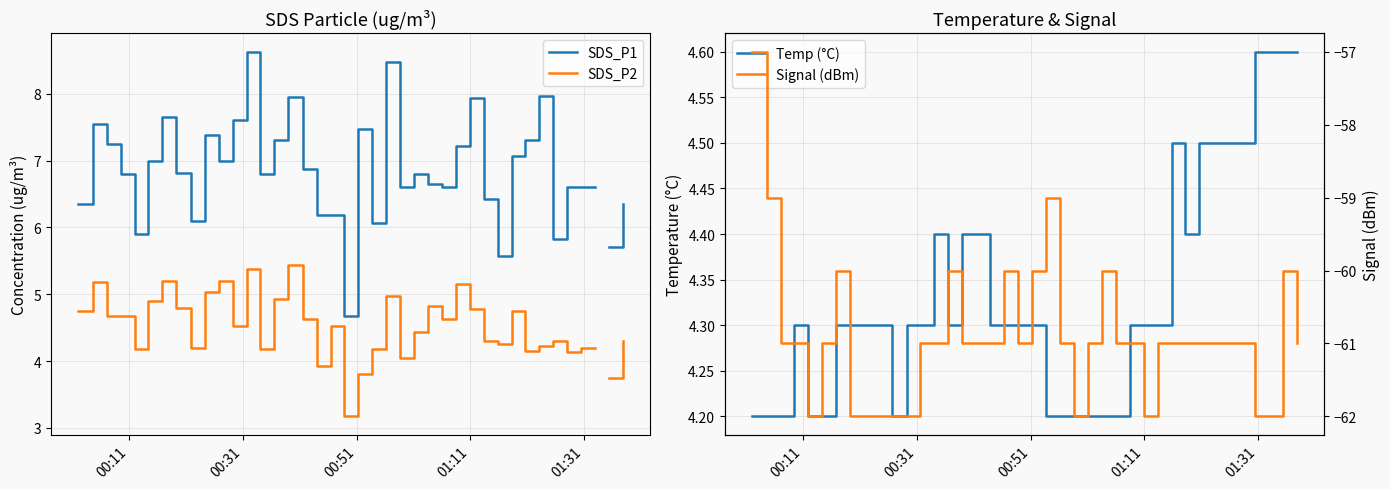

What is the difference between the maximum and minimum values in the Temp (°C) series?

0.4